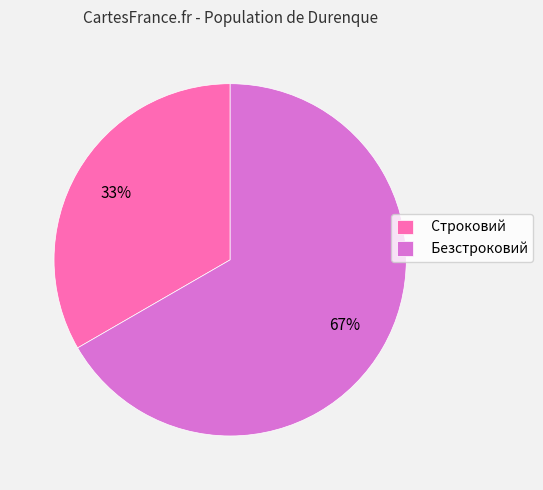

How many segments does this pie chart have?

2